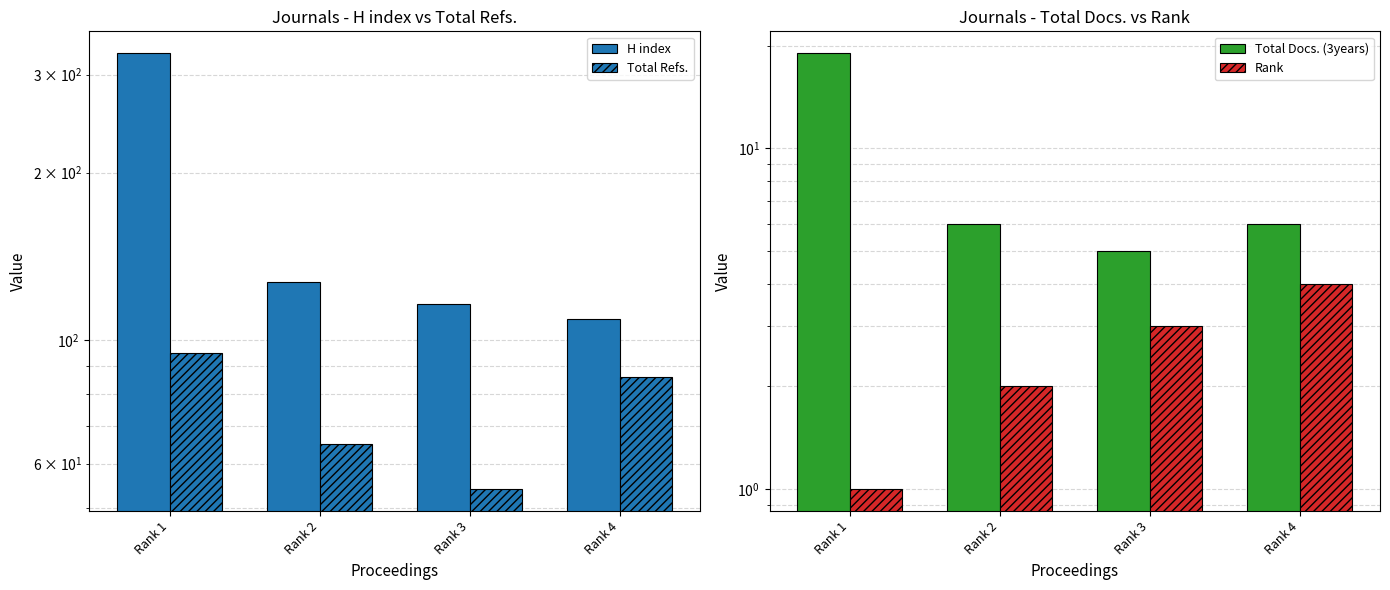

Is the value of Rank at Rank 4 greater than the value of H index at Rank 2?

No